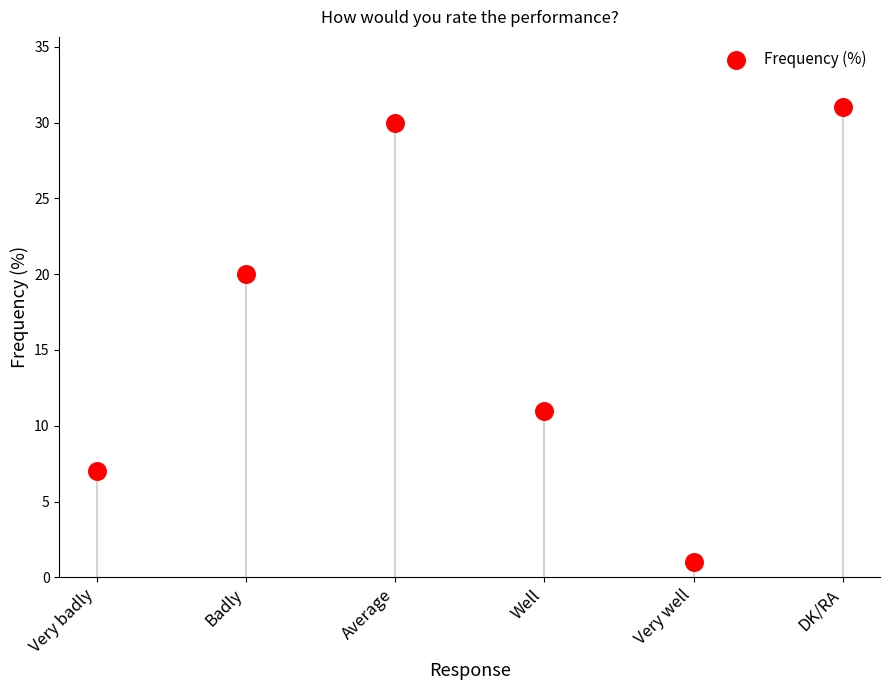

What is the average Y value?

17